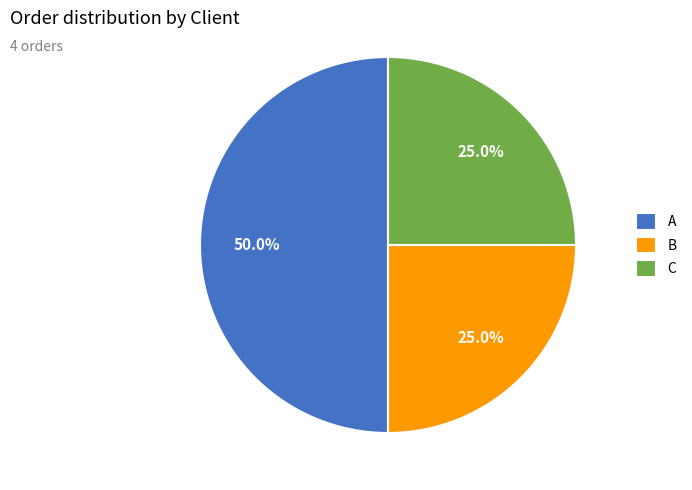

What percentage is NOT represented by C?

75.0%